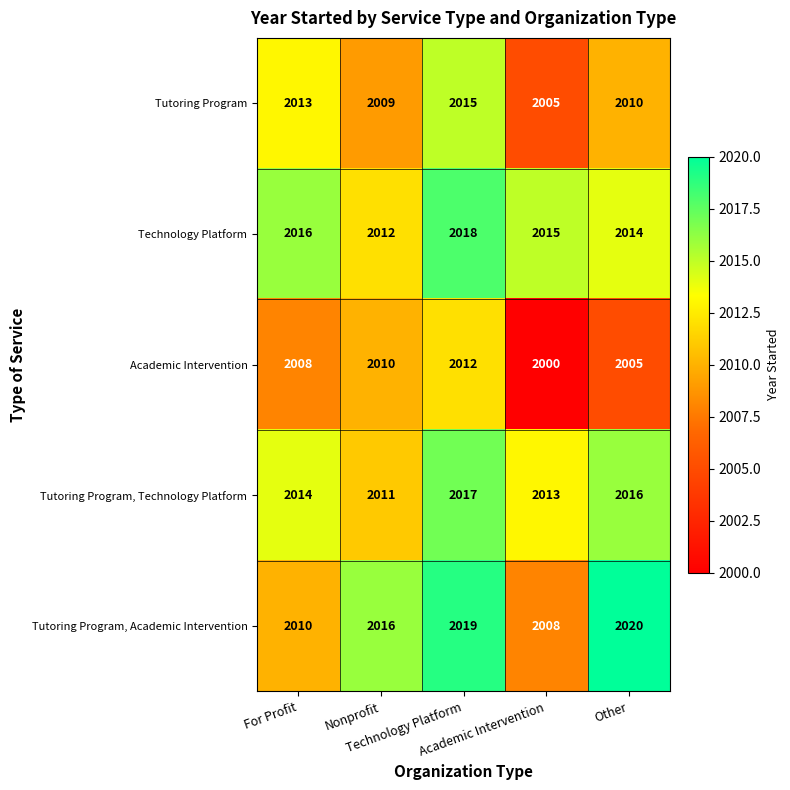

At how many categories does at least one series exceed 2002?

5